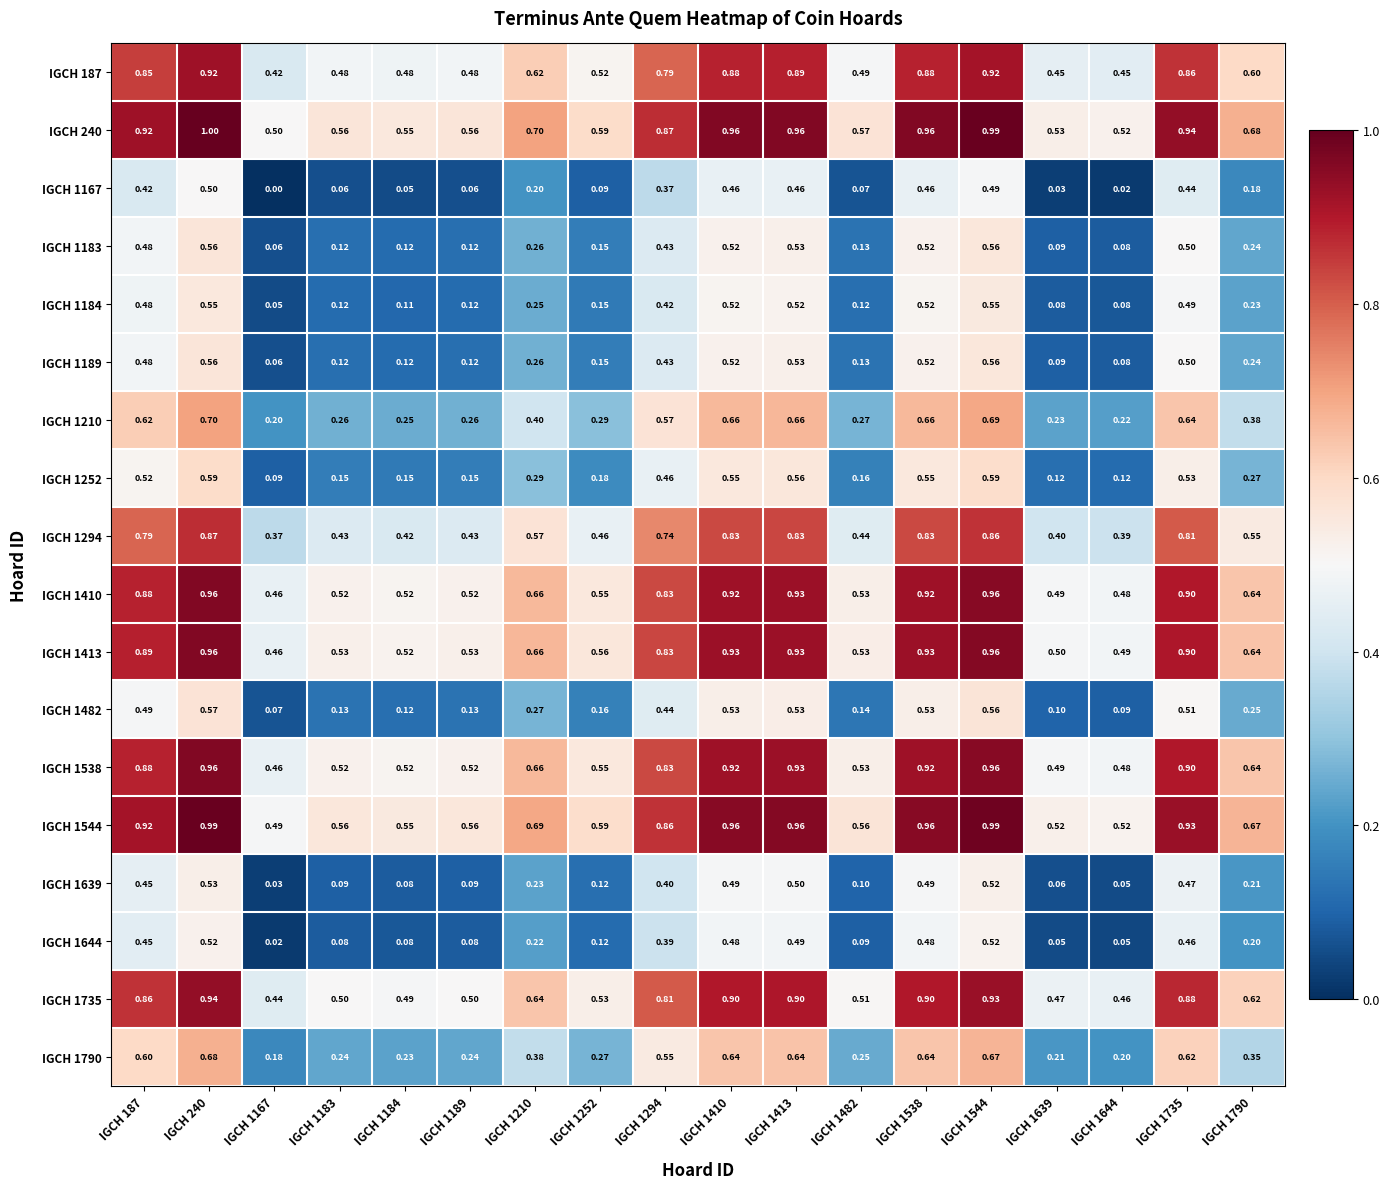

Which category has the highest value across all series?

IGCH 240